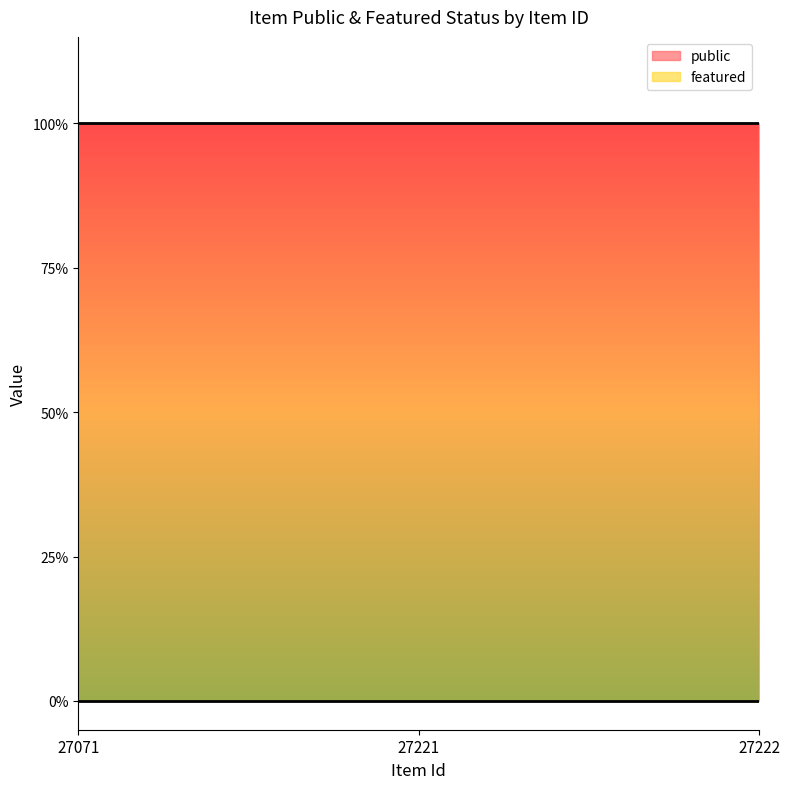

What is the spread (max minus min) of values at 27222?

1